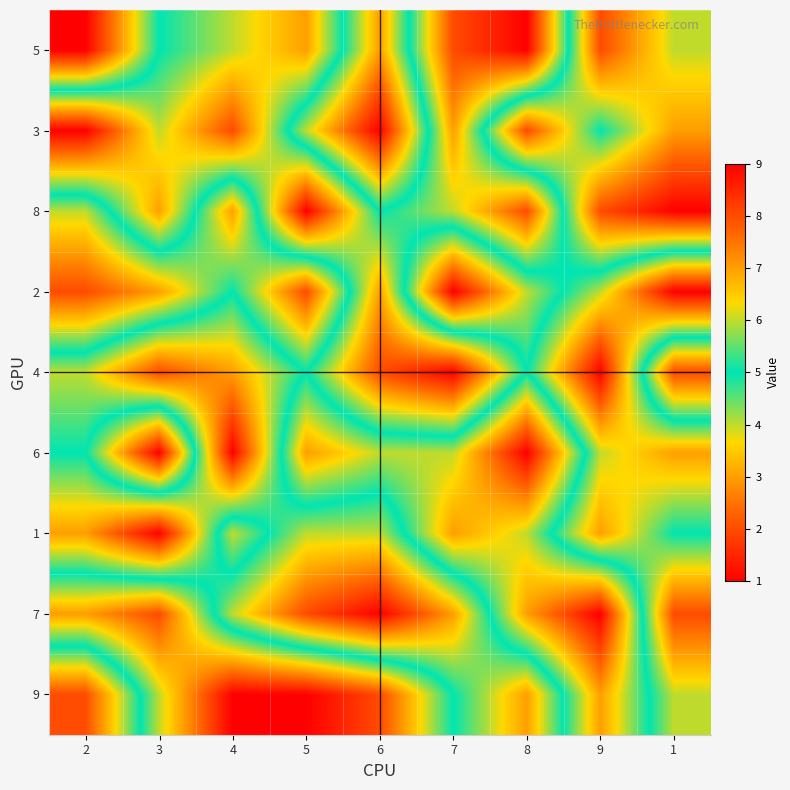

What is the average value of the 7 series?

5